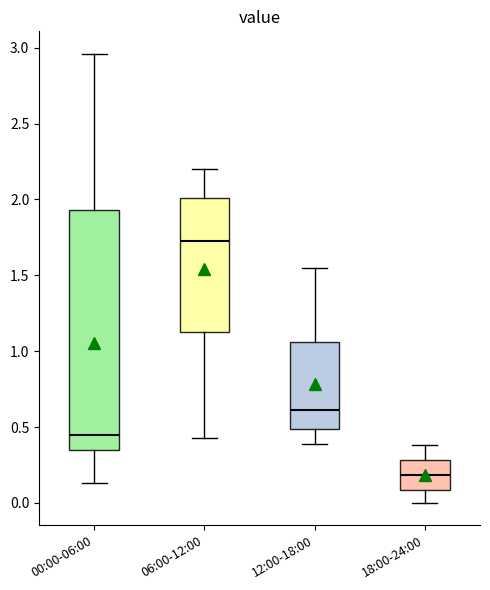

Reading left to right, read every box against the y-axis: the position of its median line, the range the box covers, and the ends of its whiskers. The values are not printed on the chart, so give them approximately, as read against the axis.

00:00-06:00: median 0.45, box 0.35 to 1.95, whiskers 0.15 to 2.95
06:00-12:00: median 1.75, box 1.15 to 2.00, whiskers 0.45 to 2.20
12:00-18:00: median 0.60, box 0.50 to 1.05, whiskers 0.40 to 1.55
18:00-24:00: median 0.20, box 0.10 to 0.30, whiskers 0.00 to 0.40